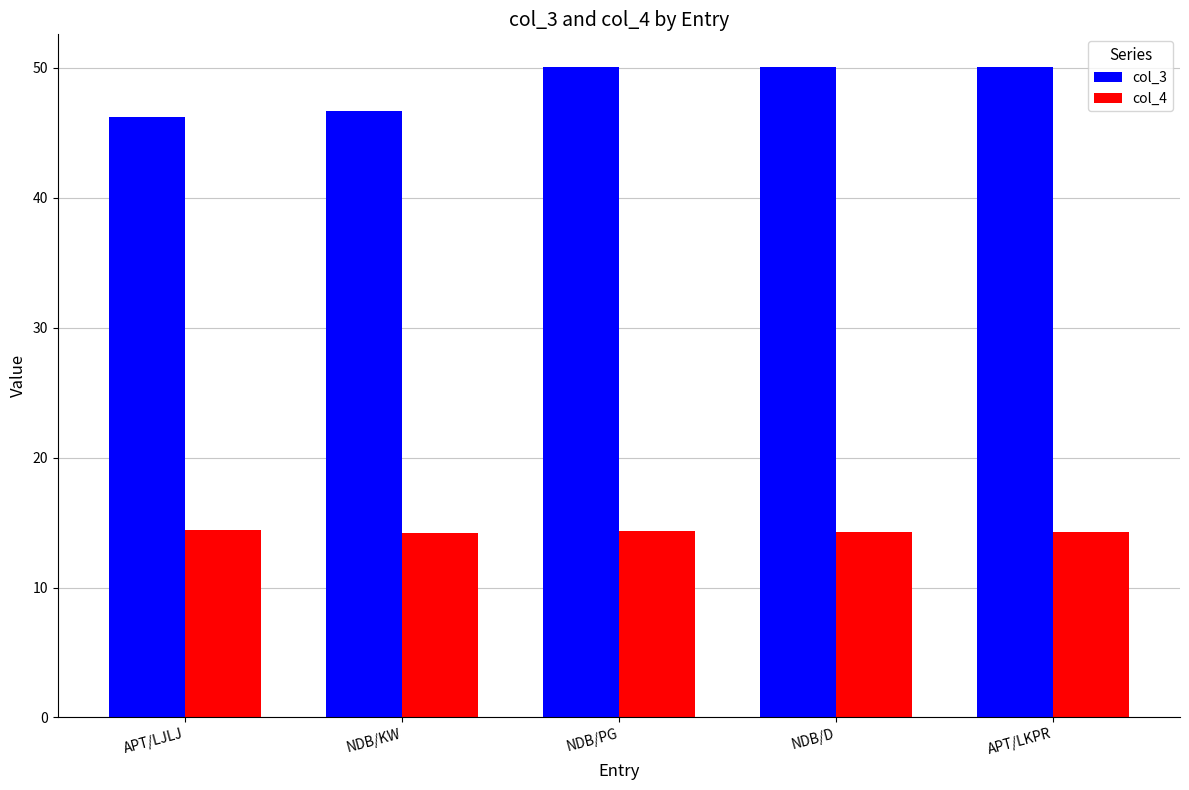

Count the col_4 values in the range 14 to 15.

5